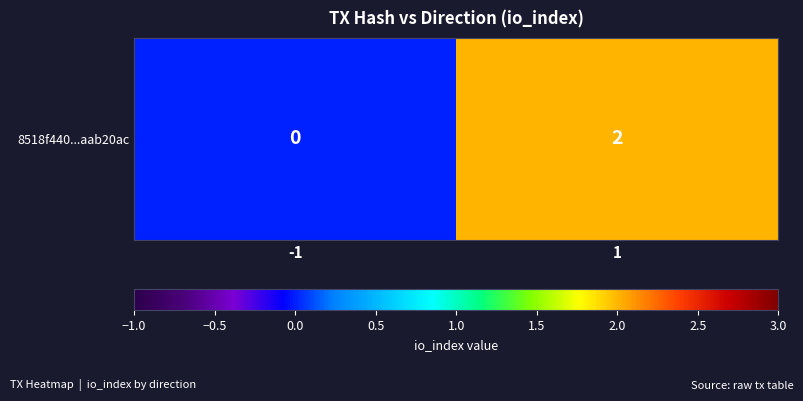

Is it true that the value at -1 is 0?

True